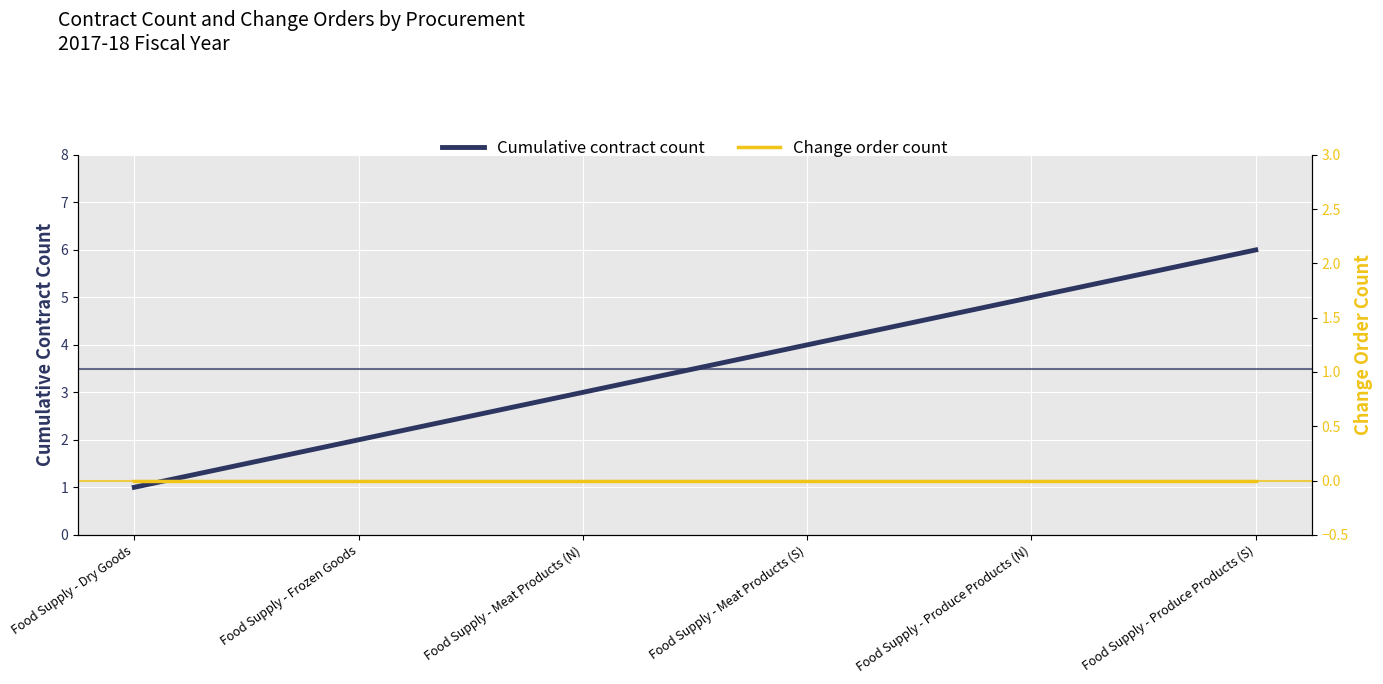

How many categories are shown in the chart?

6